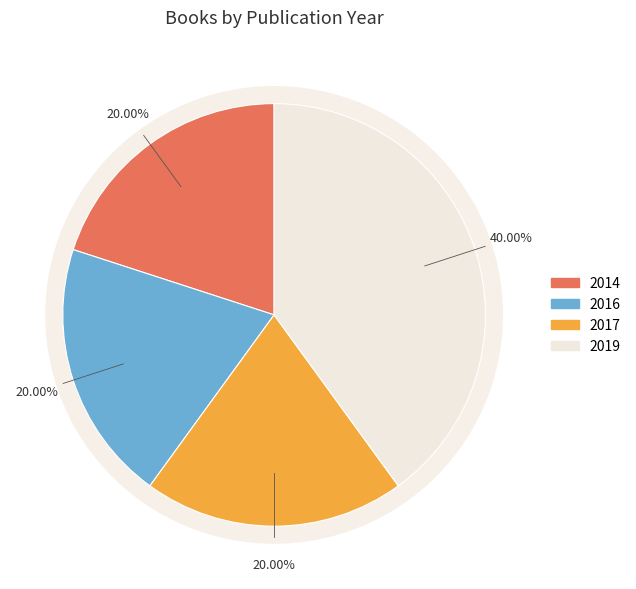

Is it true that 1056 is 29% of the pie?

True